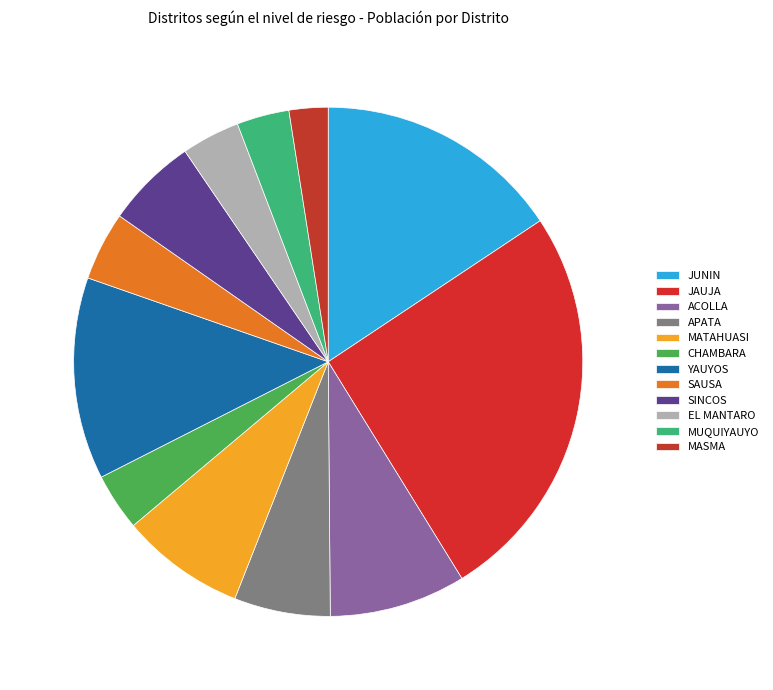

What is the change in value from JAUJA to ACOLLA?

-11831